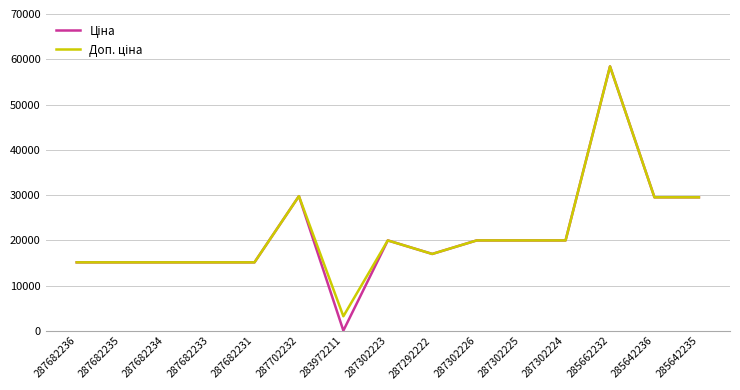

What is the total value across all series at 287682231?

30240.0